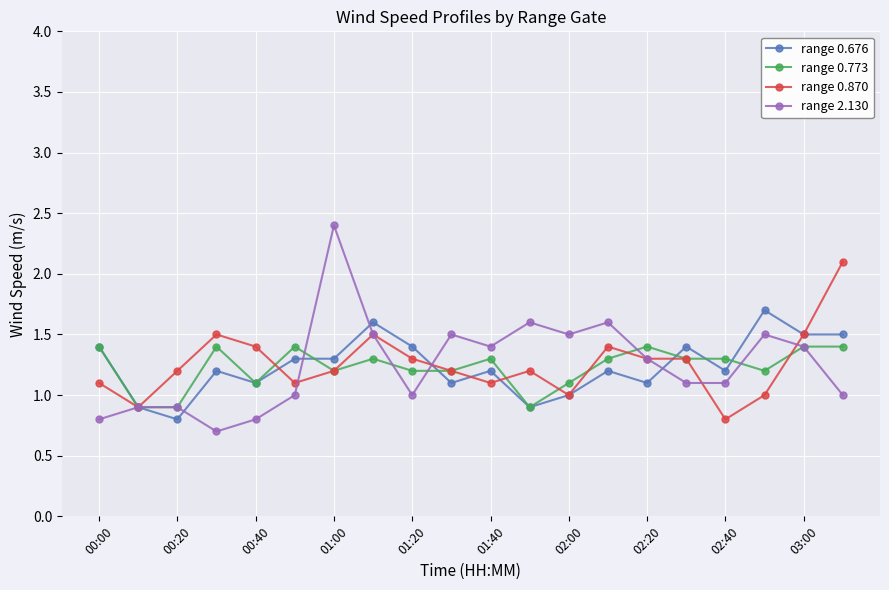

How many data points in range 0.773 are less than 1?

3